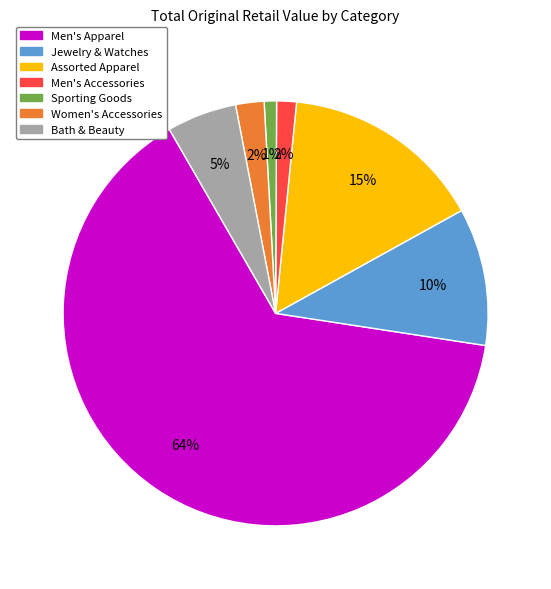

Which category has the smallest portion of the pie?

Sporting Goods